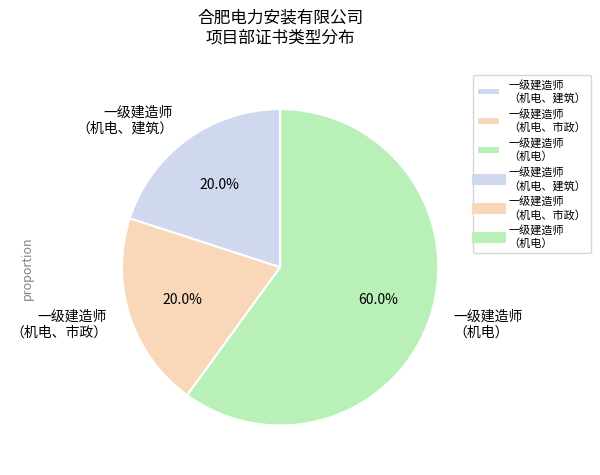

Which category accounts for the majority?

一级建造师 （机电）